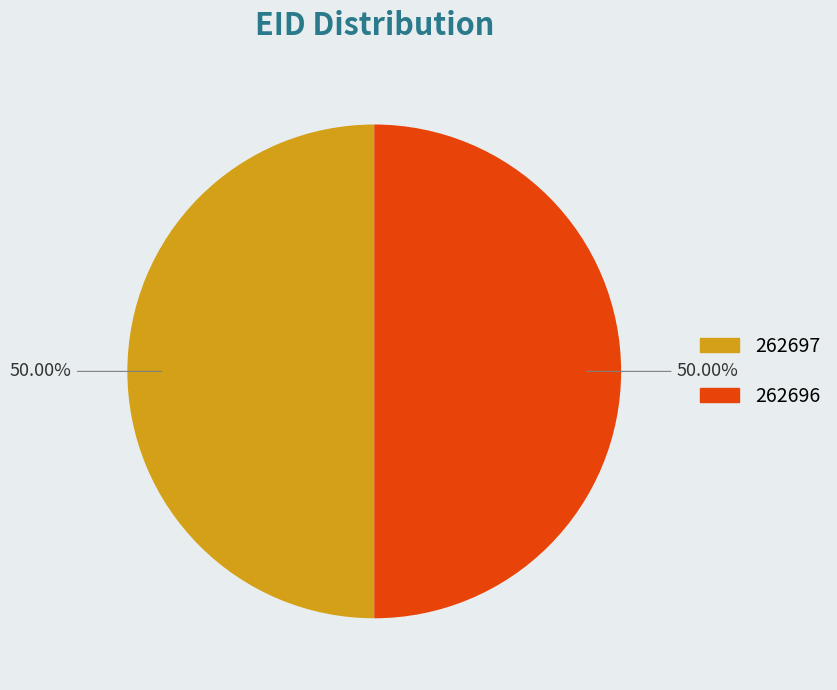

Count the number of slices in the pie.

2